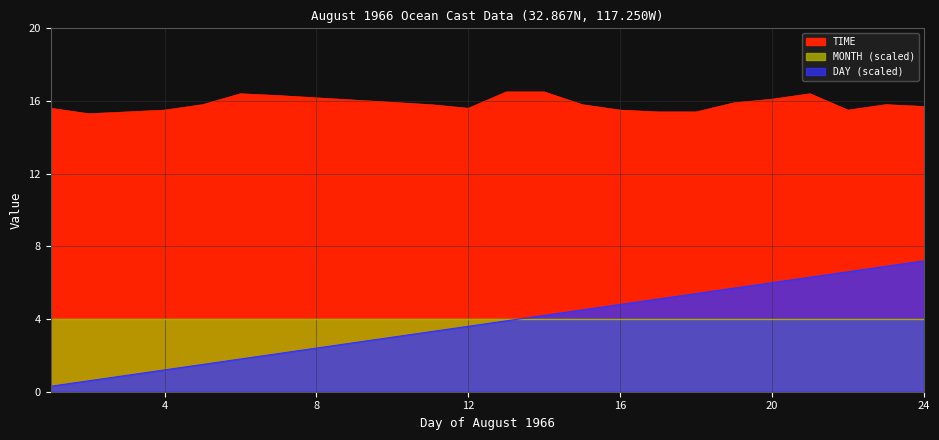

Where is the first local minimum for TIME?

2